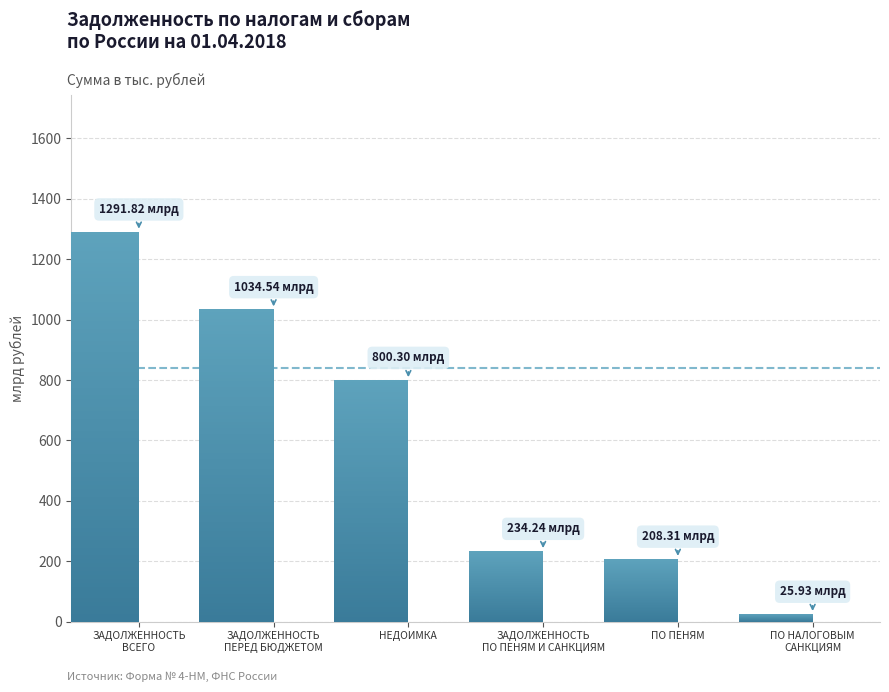

Rank the categories by value from lowest to highest.

ПО НАЛОГОВЫМ
САНКЦИЯМ, ПО ПЕНЯМ, ЗАДОЛЖЕННОСТЬ
ПО ПЕНЯМ И САНКЦИЯМ, НЕДОИМКА, ЗАДОЛЖЕННОСТЬ
ПЕРЕД БЮДЖЕТОМ, ЗАДОЛЖЕННОСТЬ
ВСЕГО